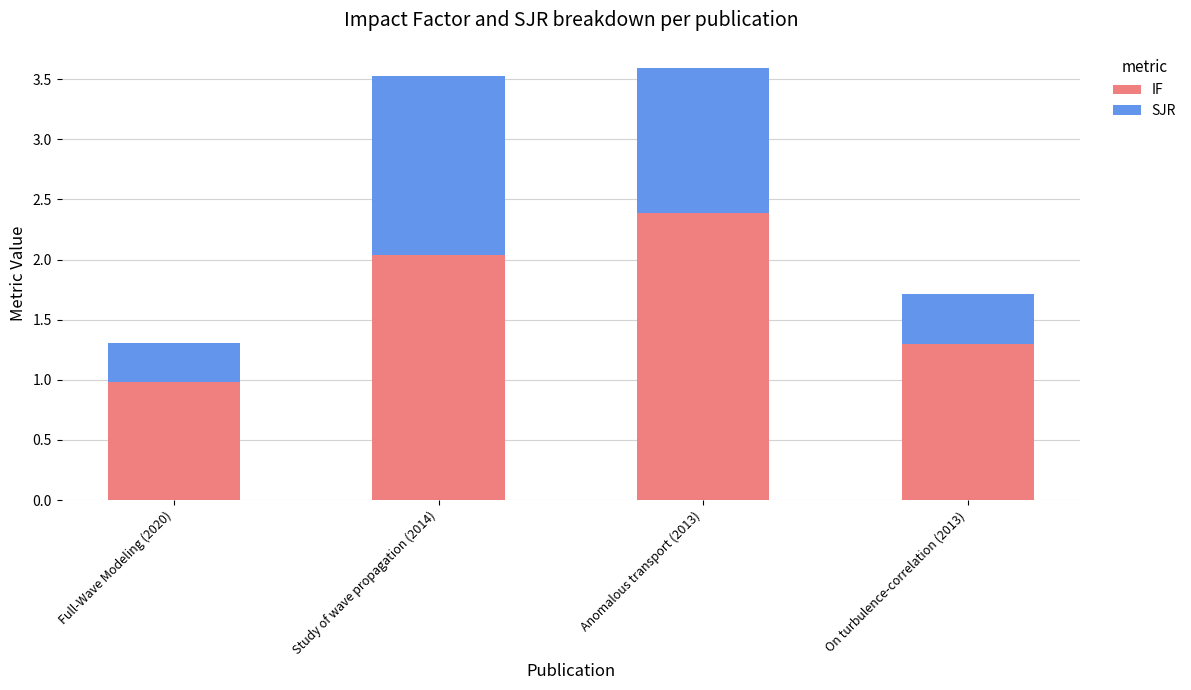

The value of IF at Study of wave propagation (2014) is 2.9. True or false?

False